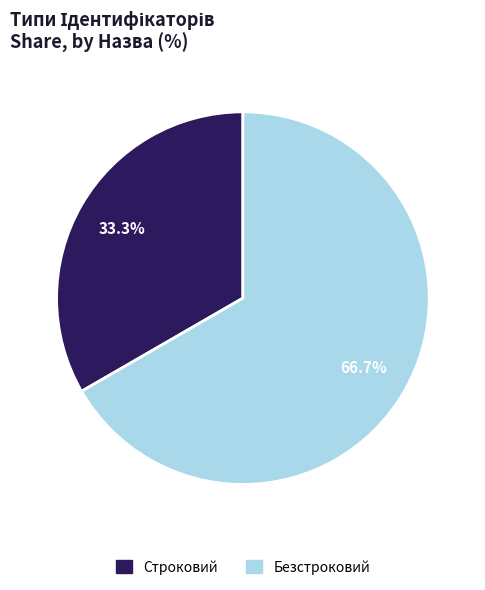

What is the smallest slice in the pie chart?

Строковий